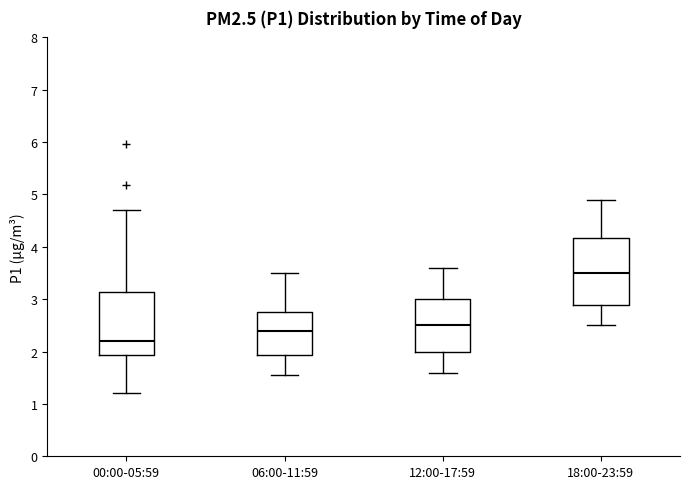

Reading left to right, read every box against the y-axis: the position of its median line, the range the box covers, and the ends of its whiskers. The values are not printed on the chart, so give them approximately, as read against the axis.

00:00-05:59: median 2.2, box 1.9 to 3.1, whiskers 1.2 to 4.7
06:00-11:59: median 2.4, box 1.9 to 2.8, whiskers 1.6 to 3.5
12:00-17:59: median 2.5, box 2.0 to 3.0, whiskers 1.6 to 3.6
18:00-23:59: median 3.5, box 2.9 to 4.2, whiskers 2.5 to 4.9